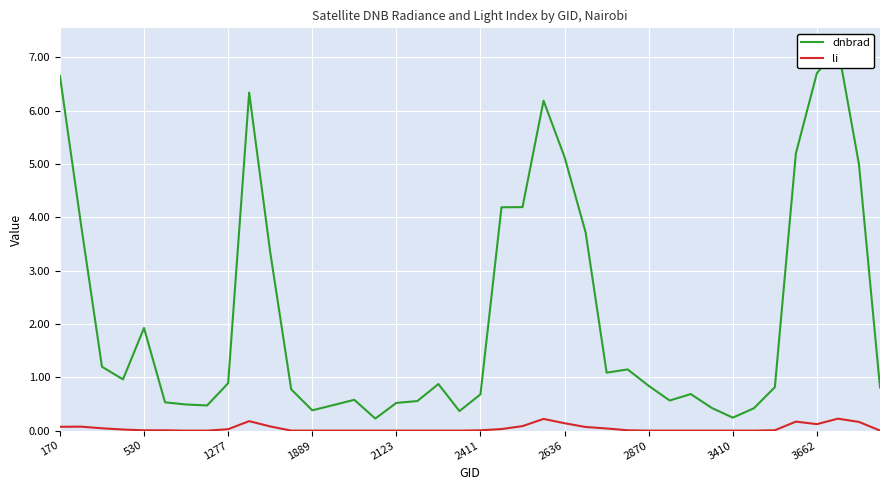

List the series in order of their overall mean, lowest first.

li, dnbrad